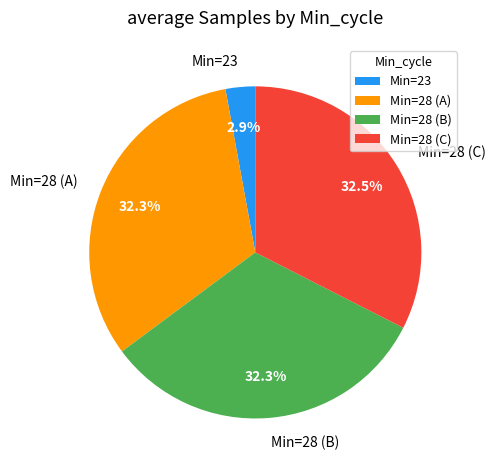

What is the ratio of the value at Min=28 (C) to the value at Min=28 (A)?

1.0